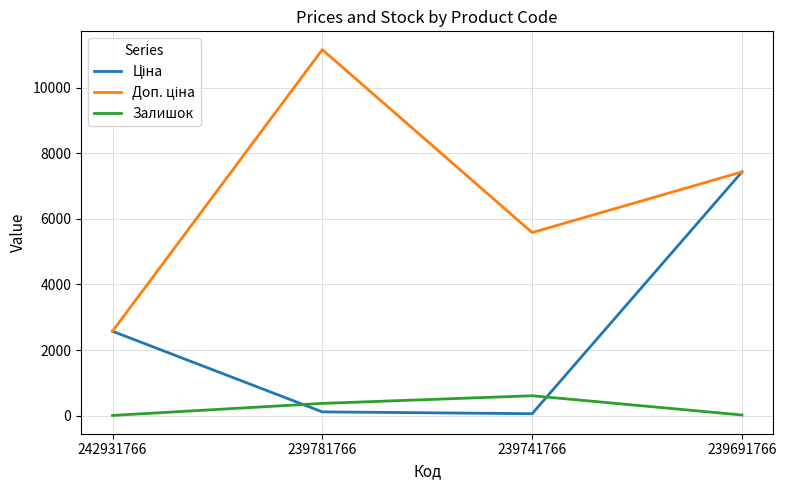

What is the greatest value displayed?

11169.0